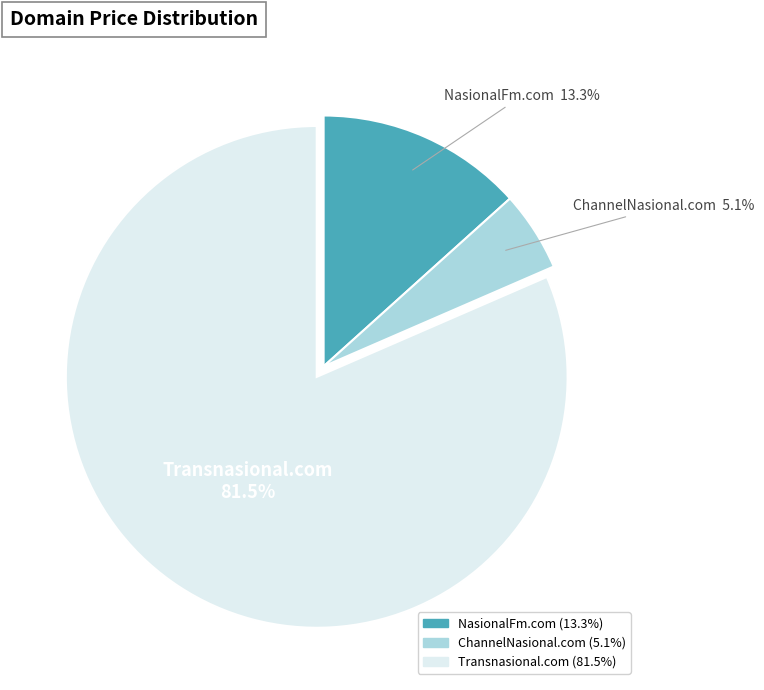

To the nearest percent, what is the combined percentage of ChannelNasional.com and NasionalFm.com?

18%